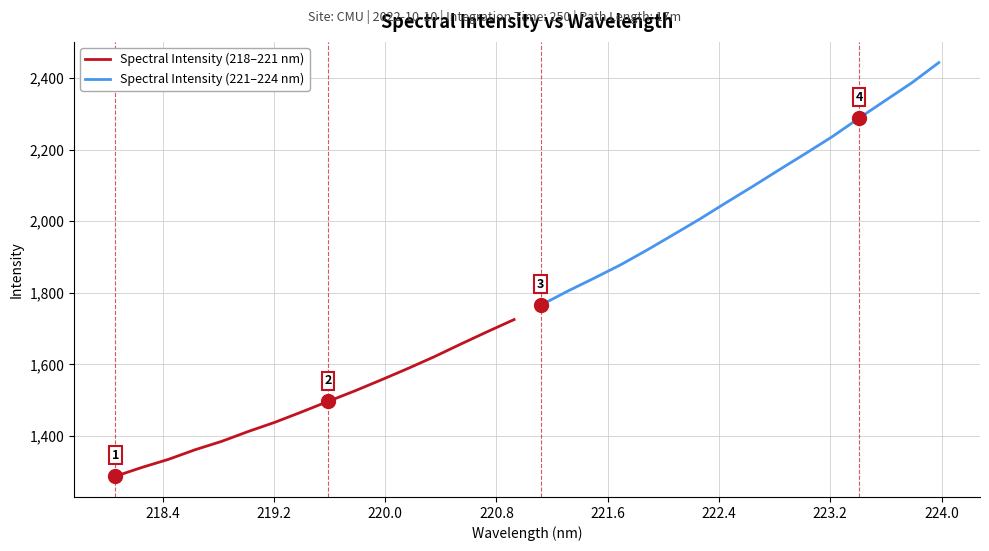

True or false: Spectral Intensity (221–224 nm) has more than 1 interior local peaks.

False